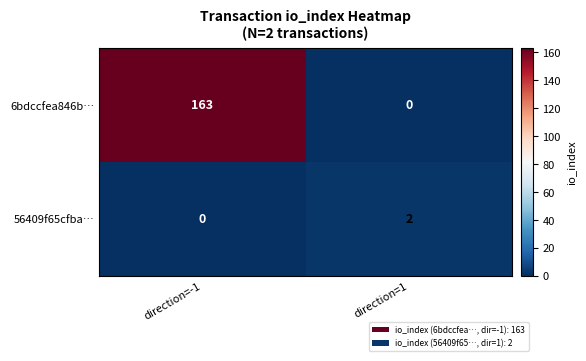

What is the difference between the highest and lowest values at direction=1?

2